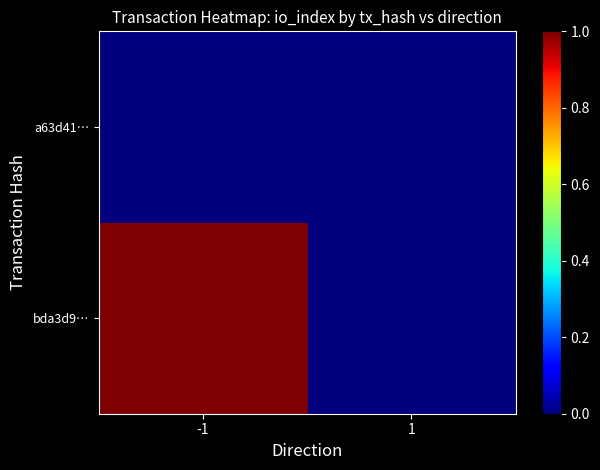

At which category does the chart reach its peak across all series?

-1